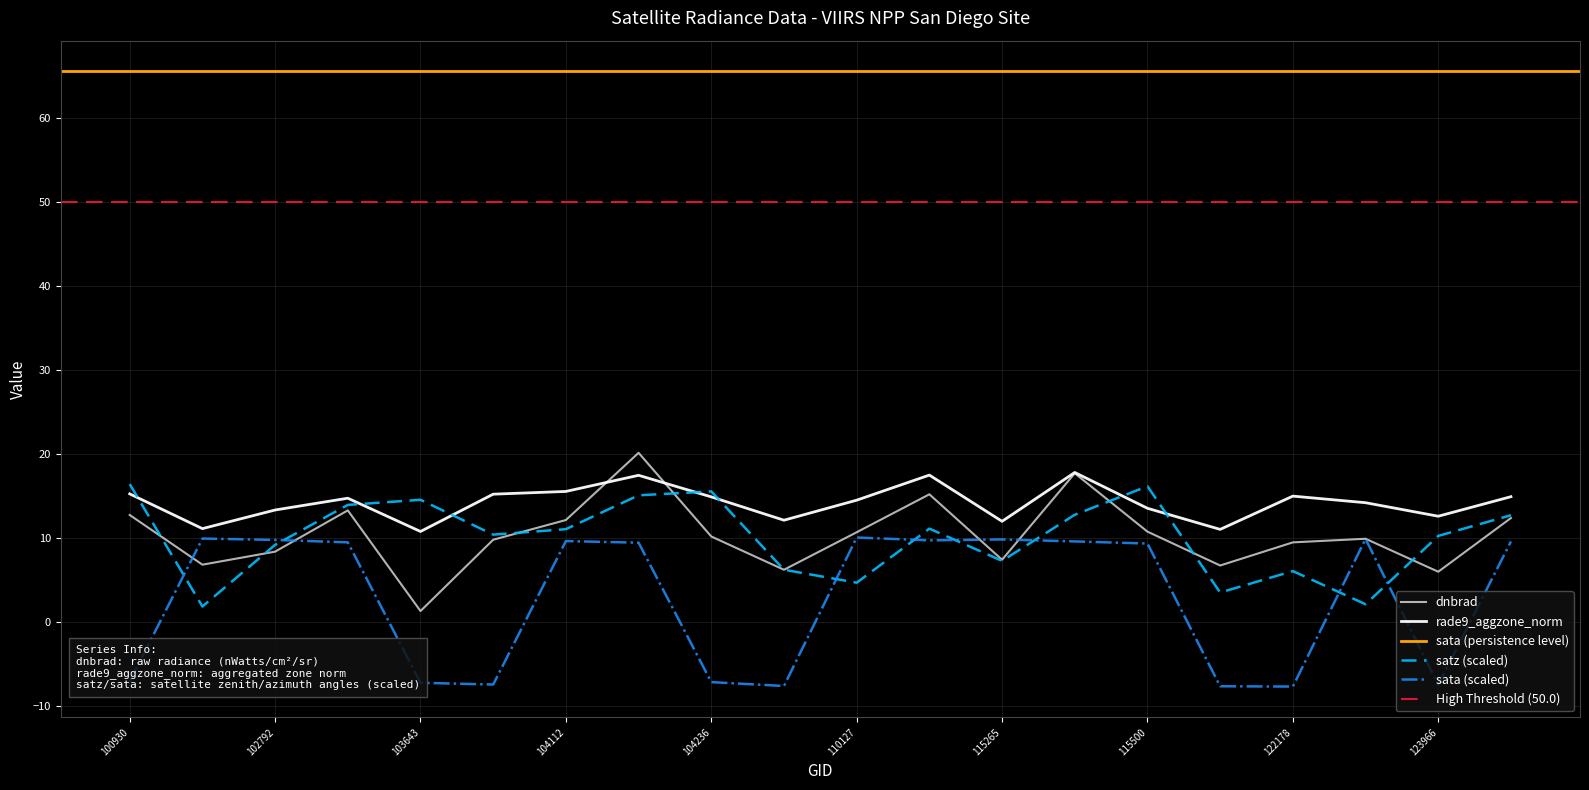

True or false: satz and dnbrad cross at least once.

True